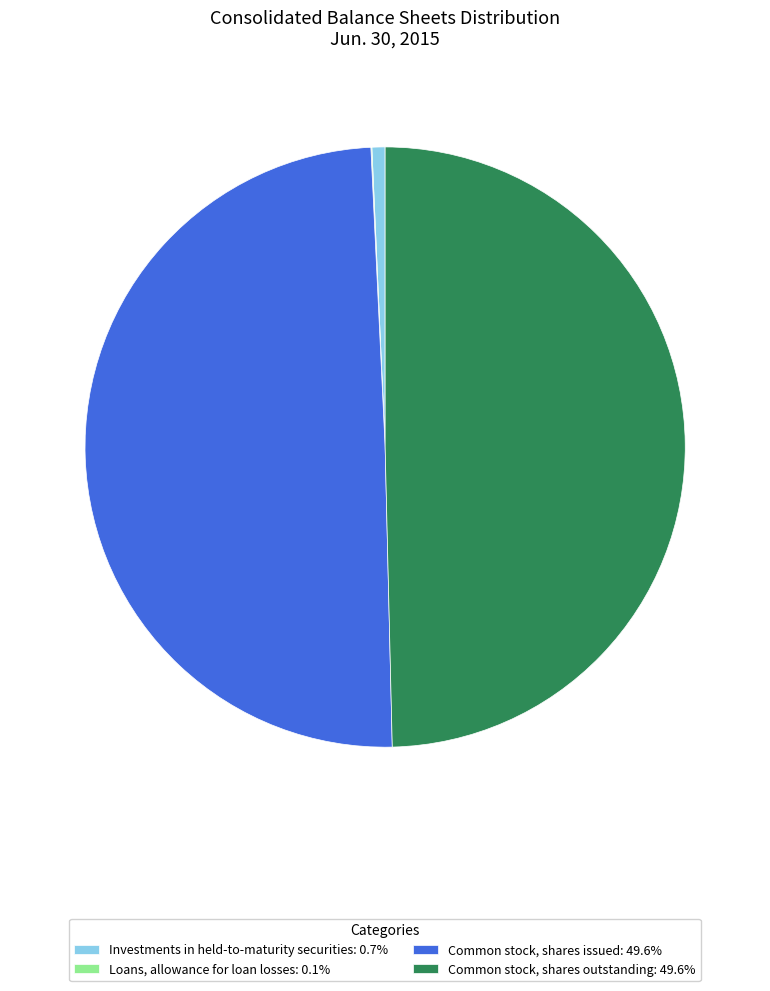

Is Common stock, shares issued: 49.6% the majority of the pie?

No